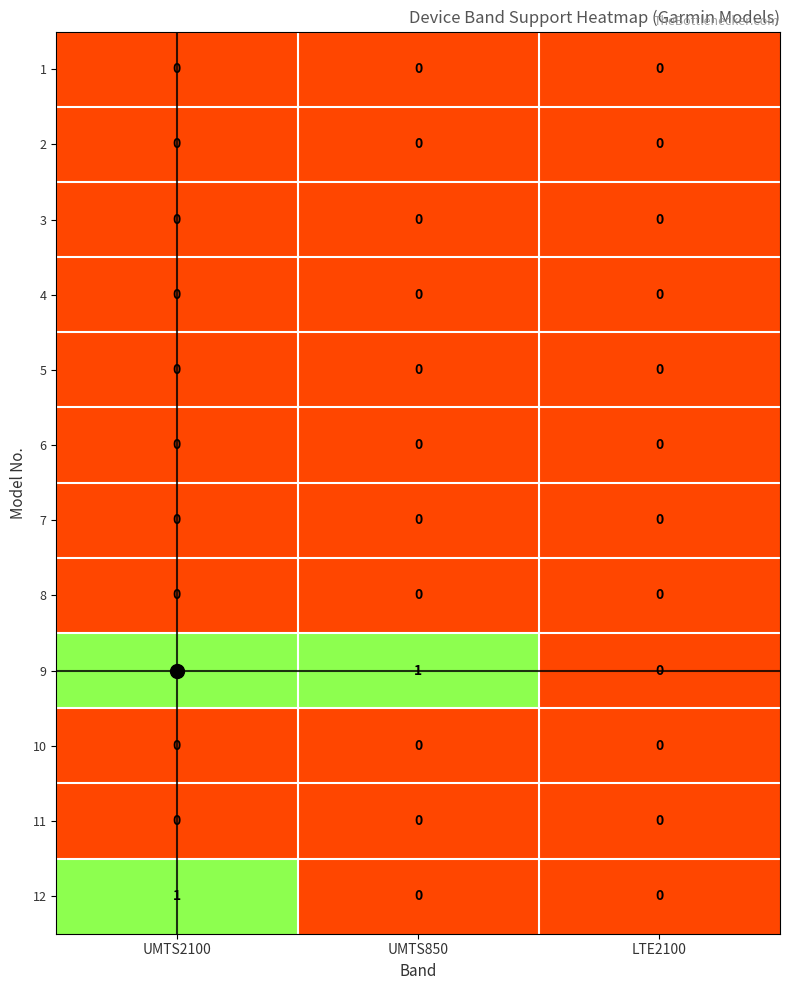

Which series has the largest total across all categories?

9